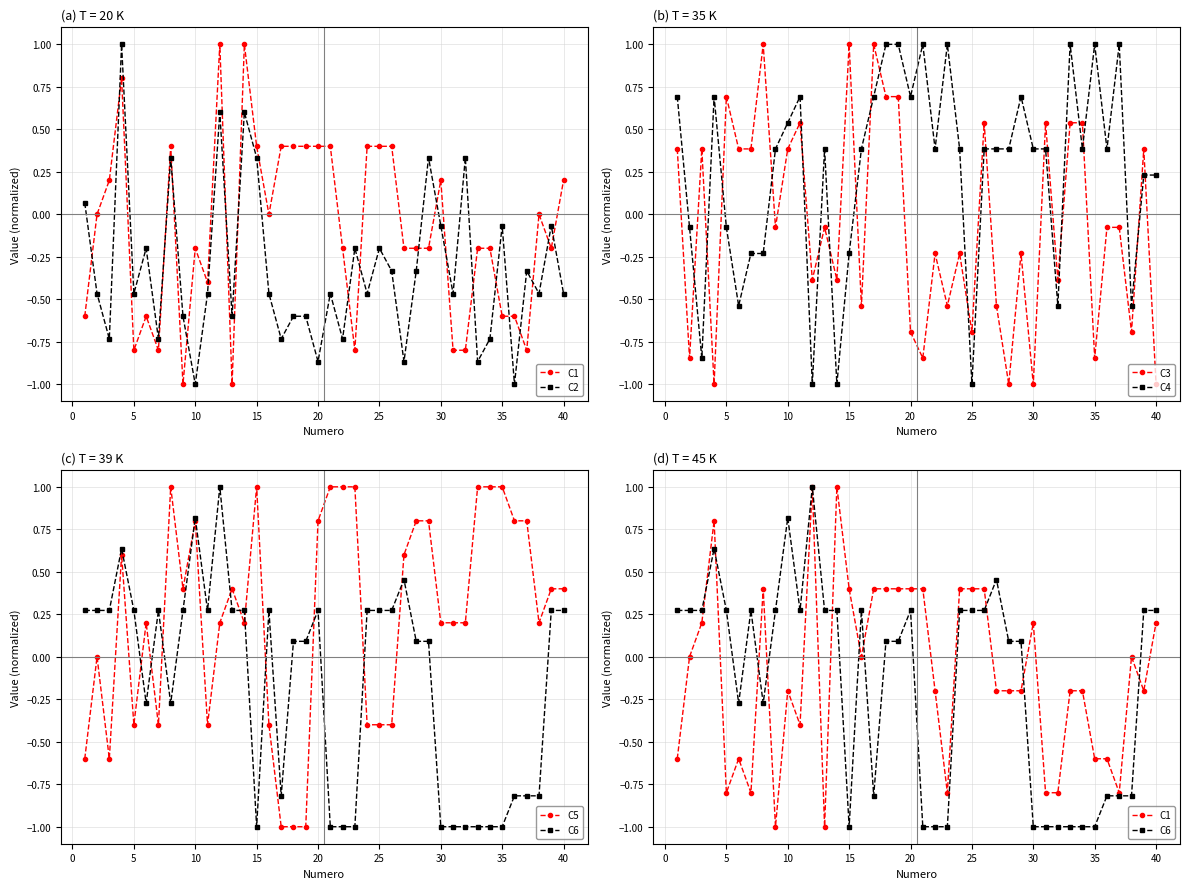

What is the lowest value of the C4 series?

-1.0